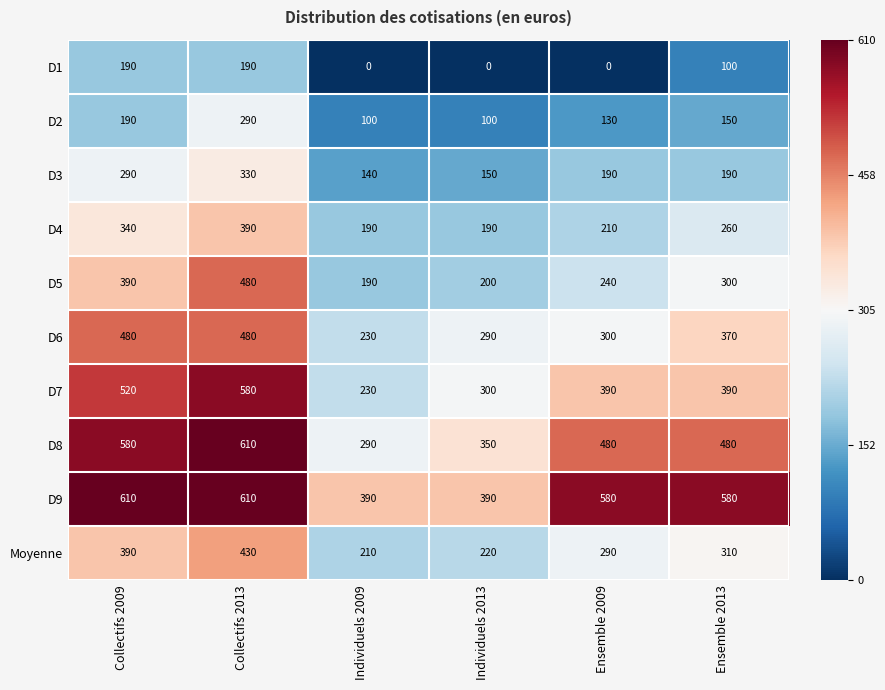

What is the sum of the D8 values at Ensemble 2013 and Individuels 2009?

770